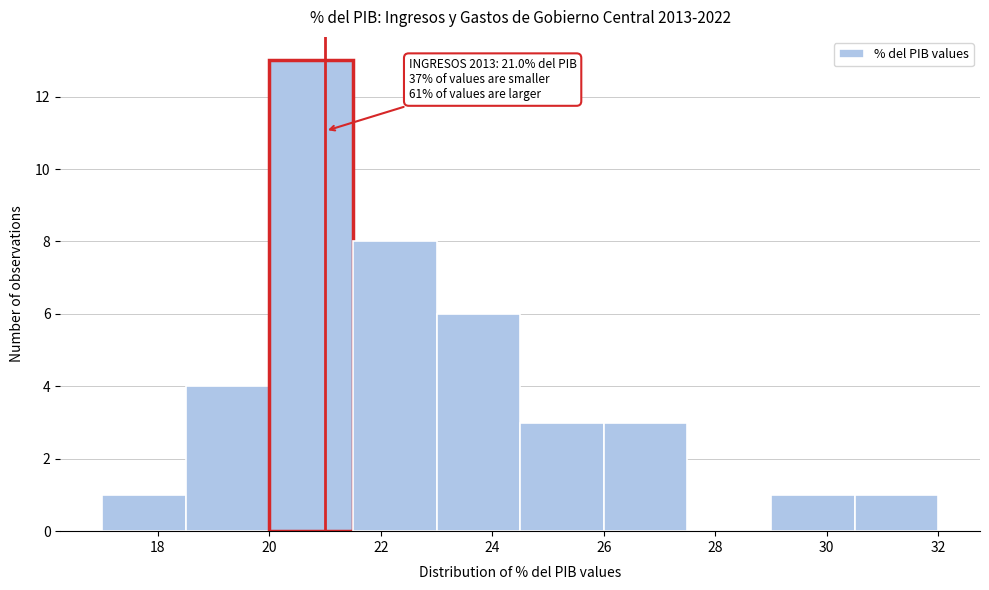

Which range on the x-axis has the tallest bar?

20.0 to 21.5